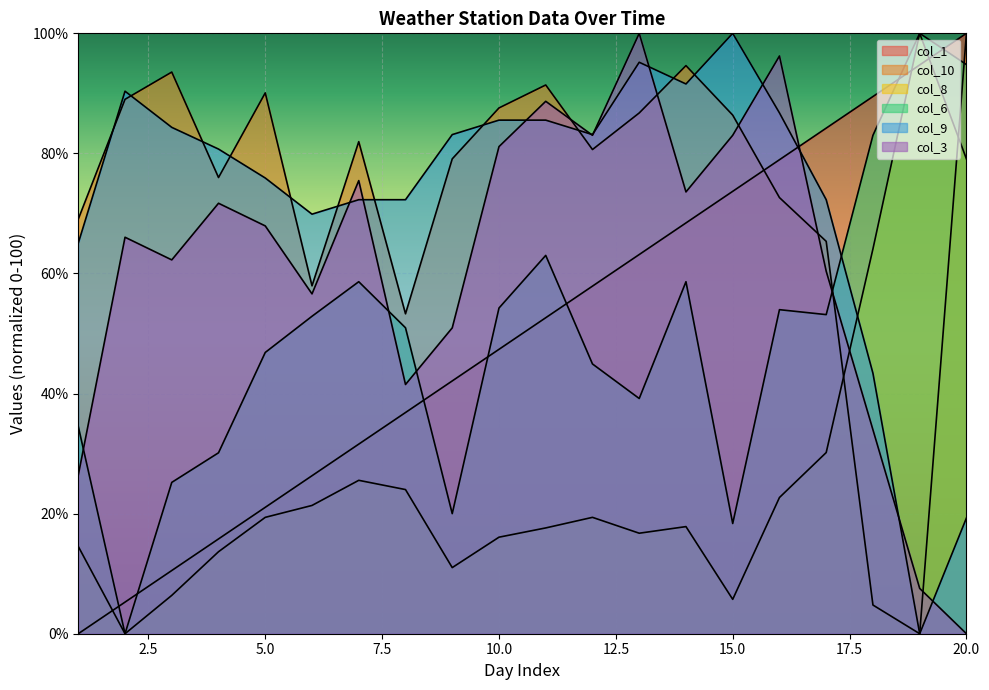

What is the value of the col_8 point at the 10th from the left?

16.1